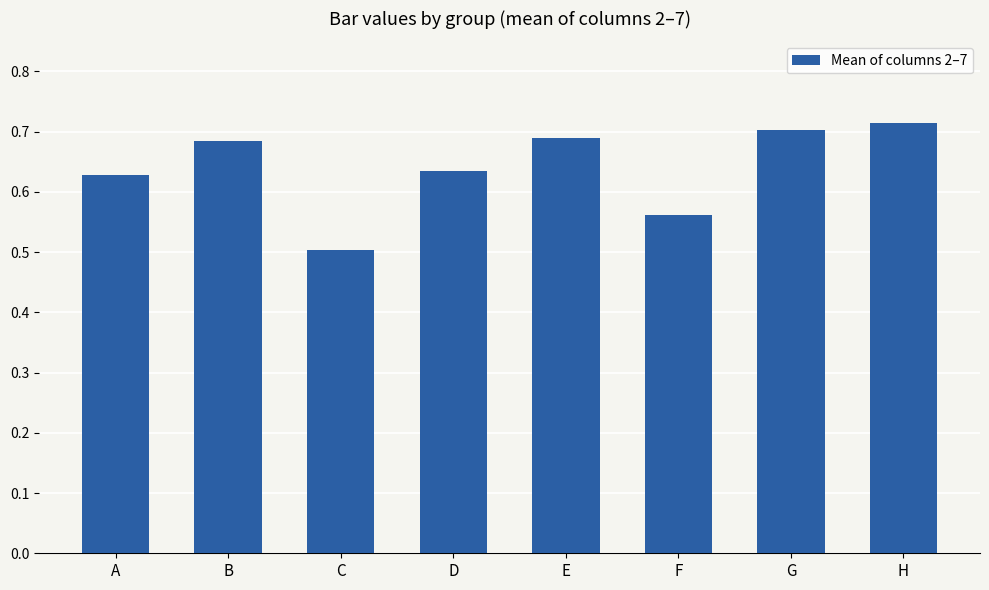

Where is the data nearest to the value 0?

C